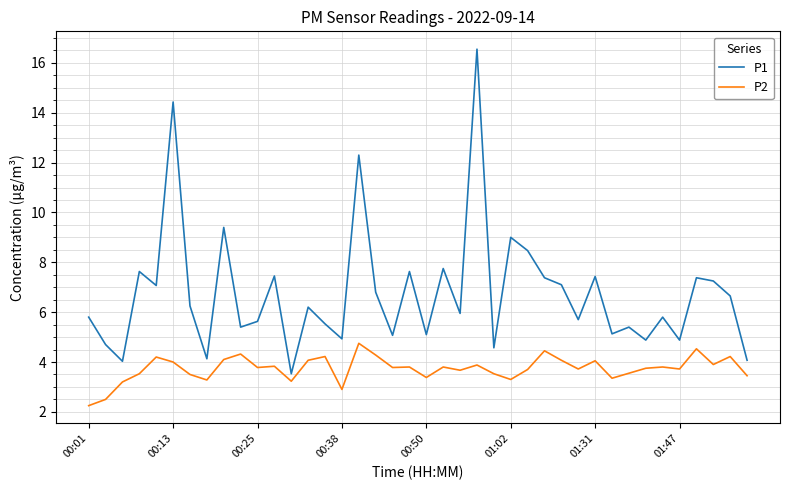

What is the maximum value for P1?

16.6